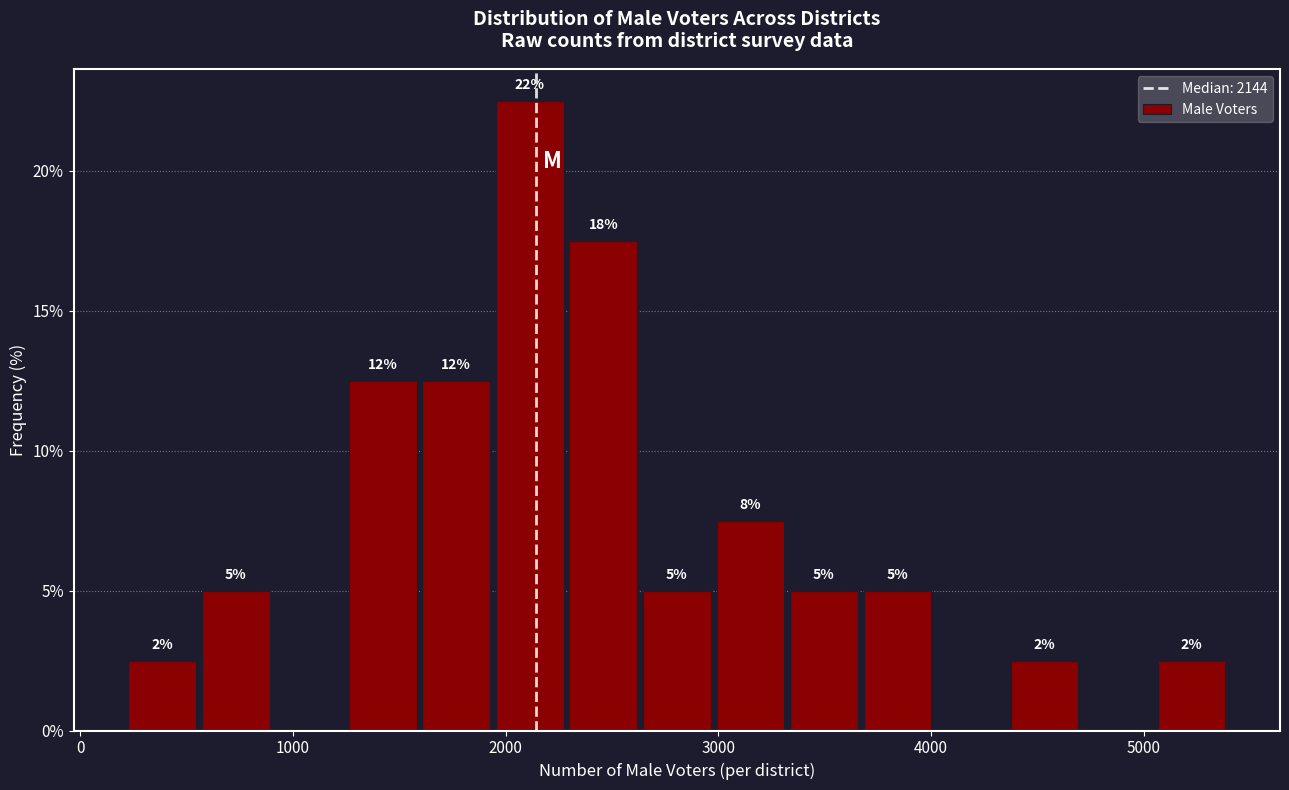

Around what value on the x-axis is the tallest bar? Give the approximate position of its centre, as read against the axis.

2100